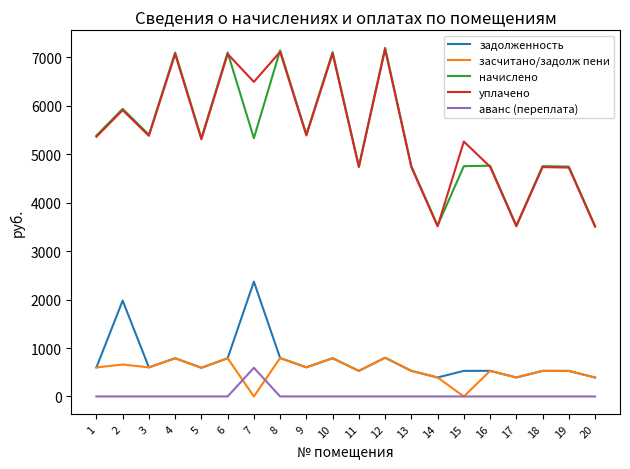

How many values in the начислено series are below 5329?

9